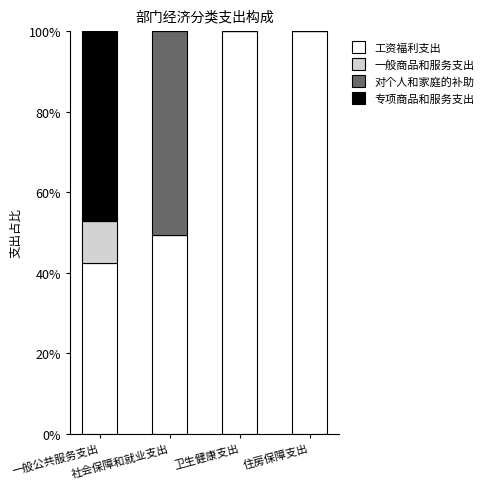

What is the highest value of the 工资福利支出 series?

100.0